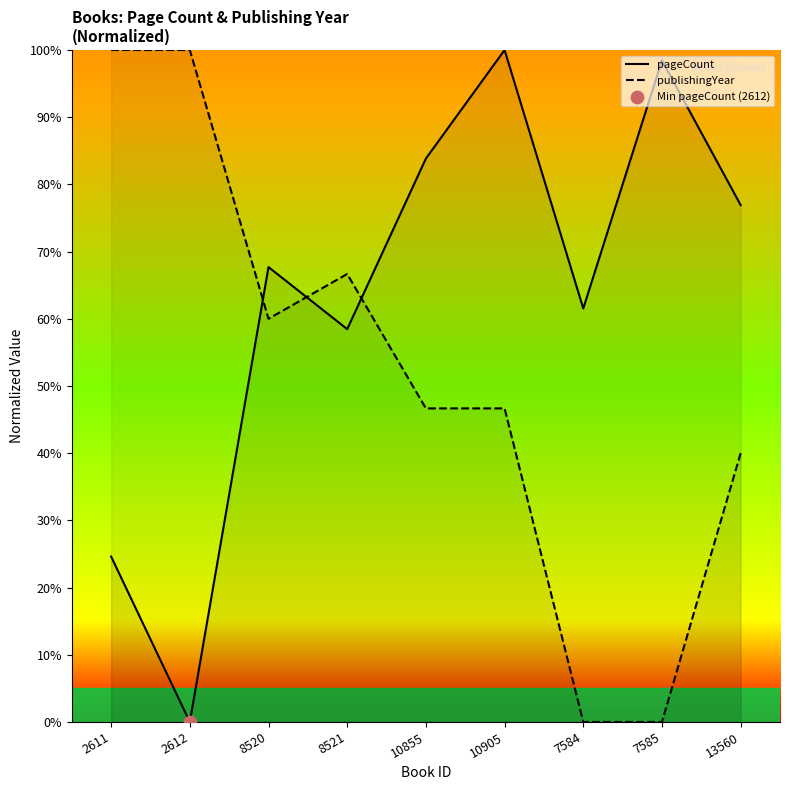

What are all the series names shown in the legend?

pageCount, publishingYear